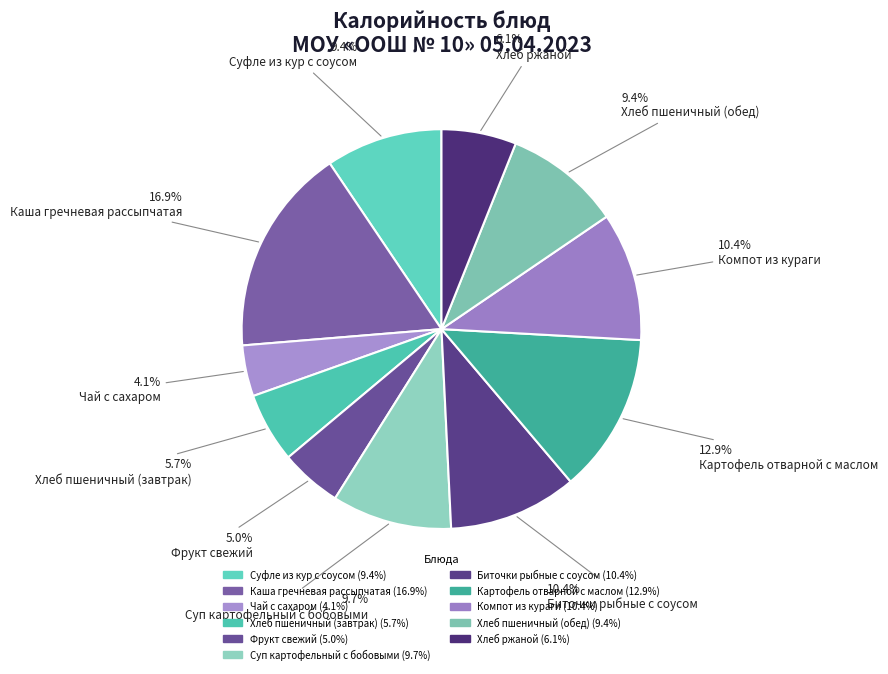

The Хлеб пшеничный (завтрак) slice represents 20% of the pie. True or false?

False